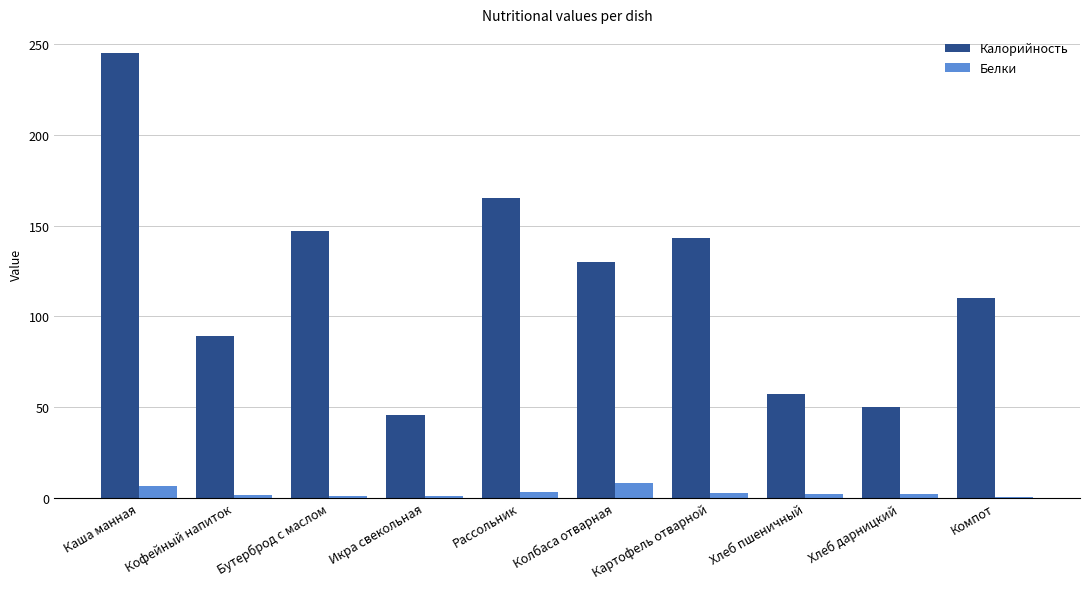

What is the spread (max minus min) of values at Компот?

109.4